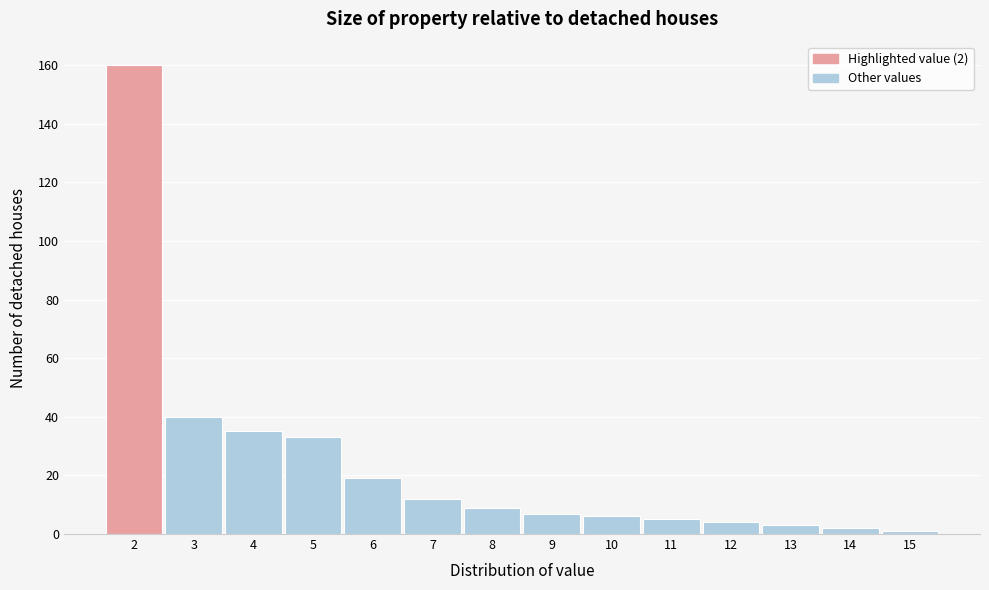

Over which range of the x-axis is the bar tallest?

1.5 to 2.5